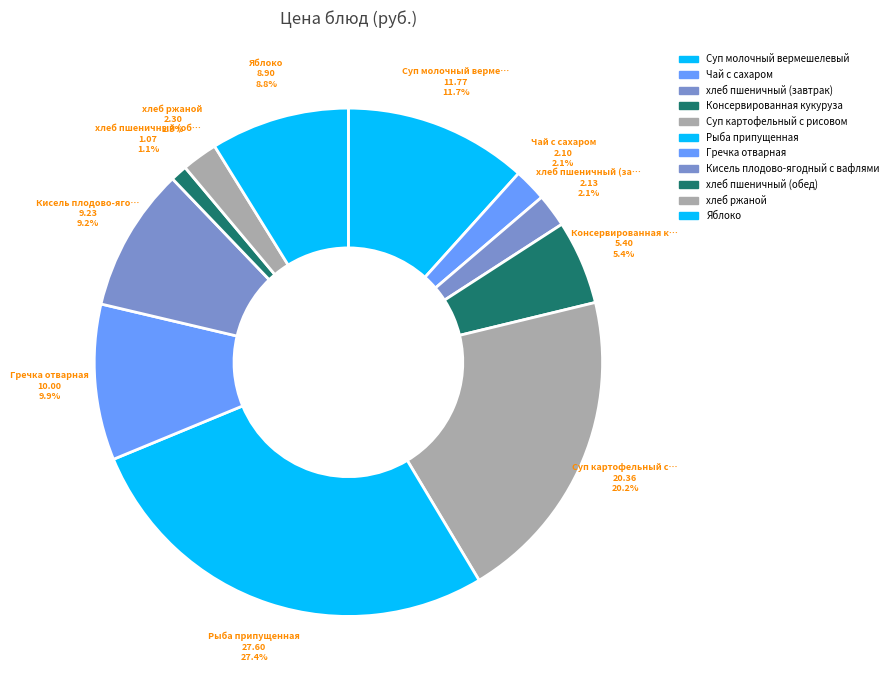

Does хлеб ржаной account for over 50% of the chart?

No